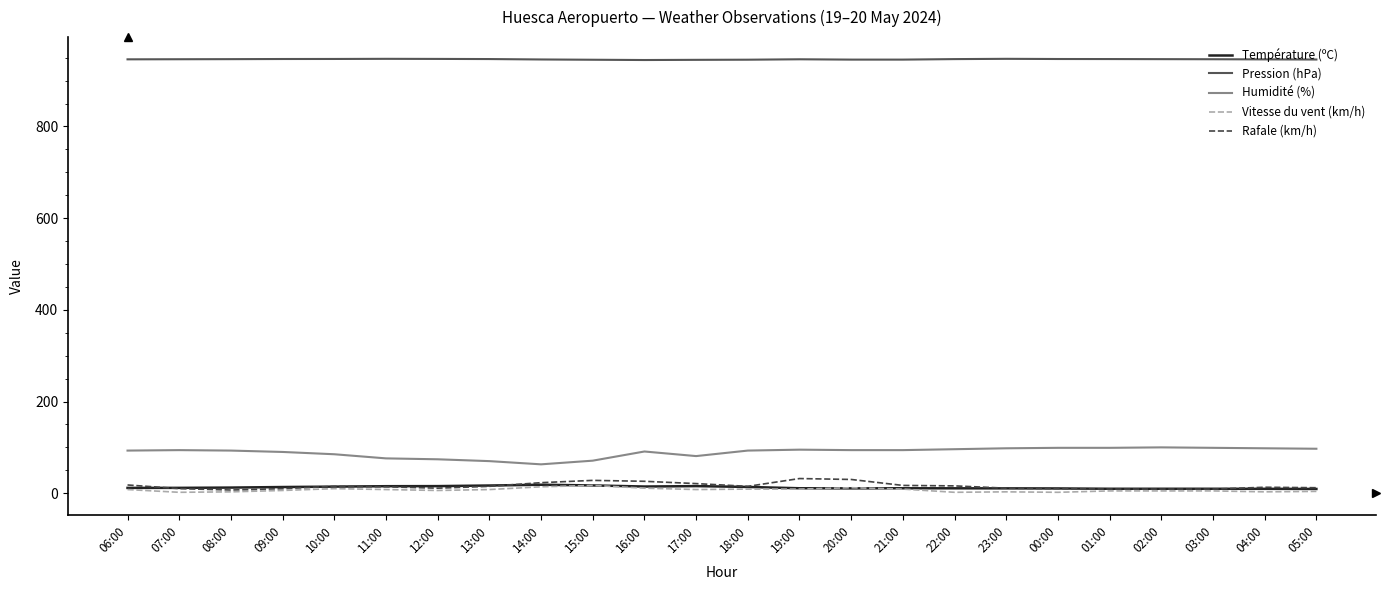

What is the total value across all series at 07:00?

1064.3